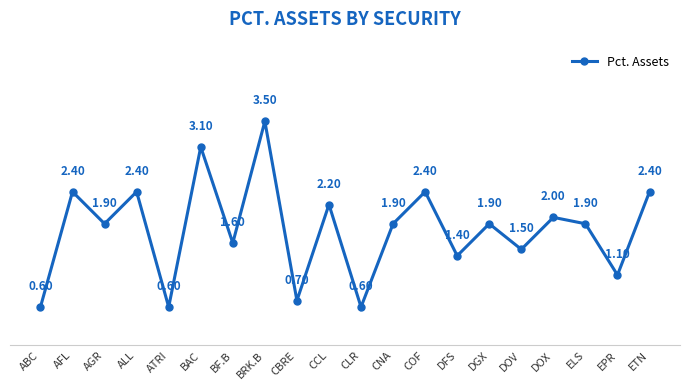

What is the average value?

1.8